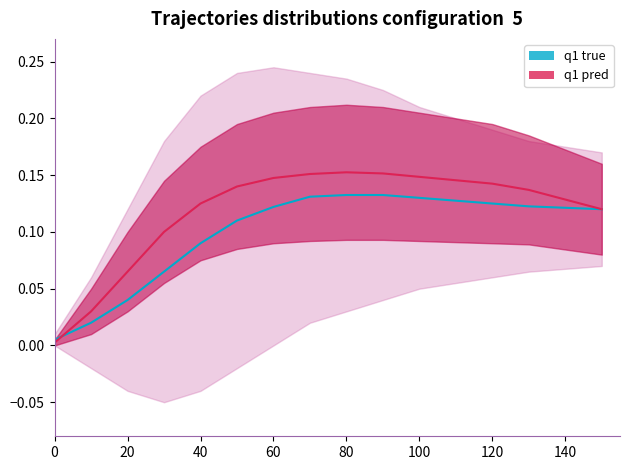

At which label does q1_pred_upper reach its peak?

80